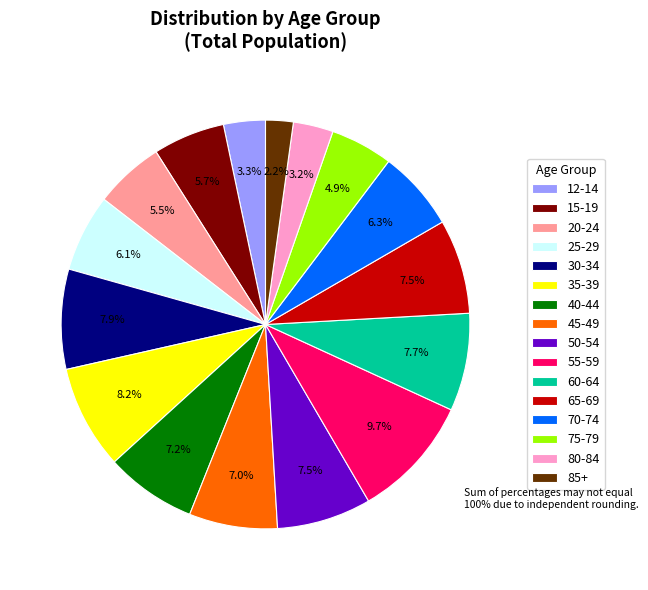

True or false: 85+ accounts for 17% of the total.

False